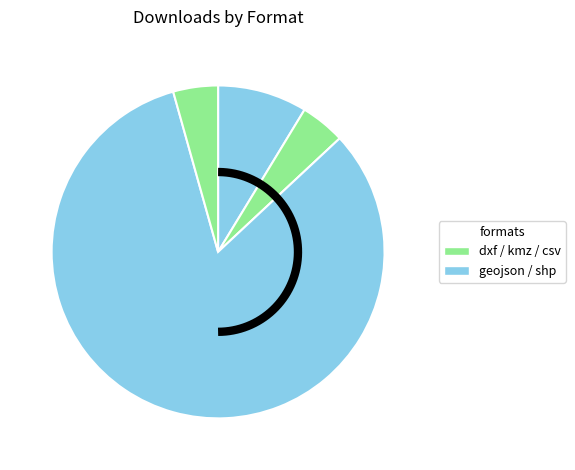

Which slice represents more than half of the pie?

shp